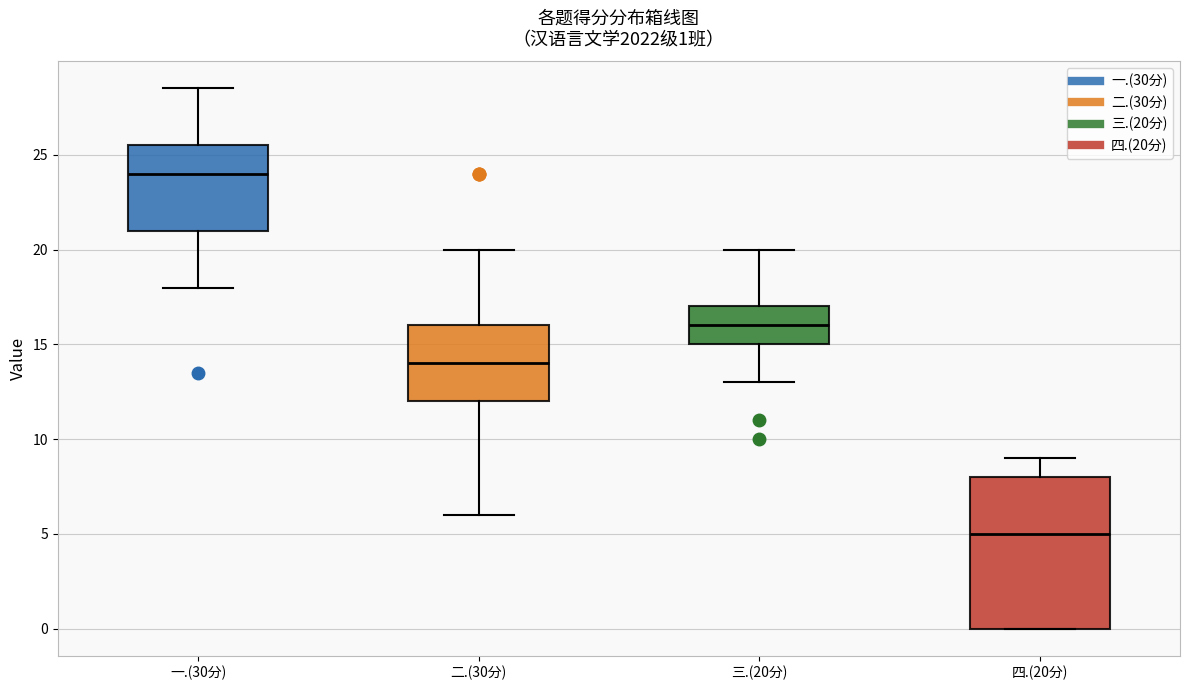

Comparing the boxes themselves (not the whiskers), which one is the tallest?

四.(20分)